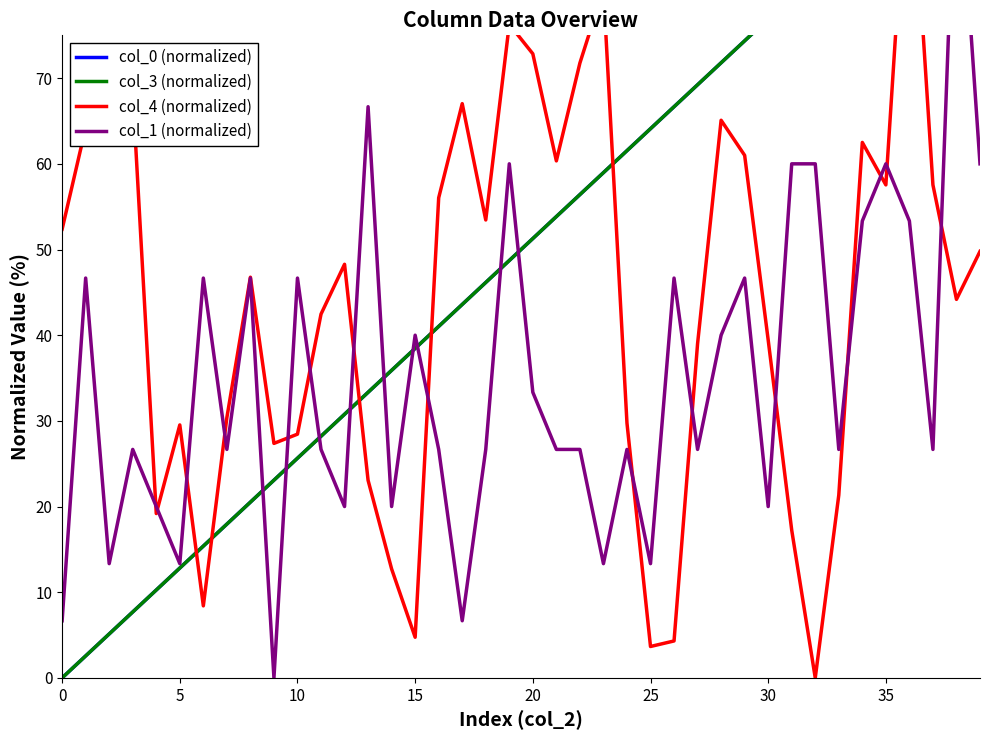

What are all the series names shown in the legend?

col_0 (normalized), col_3 (normalized), col_4 (normalized), col_1 (normalized)